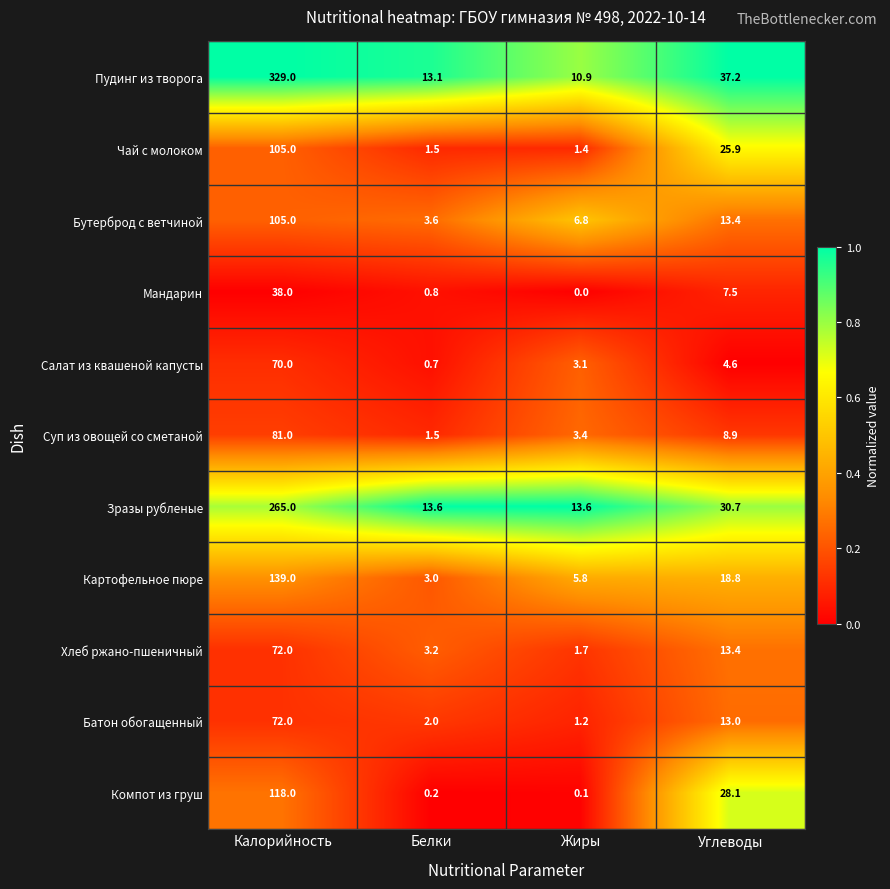

The Картофельное пюре series shows 3.0 at Белки. True or false?

True